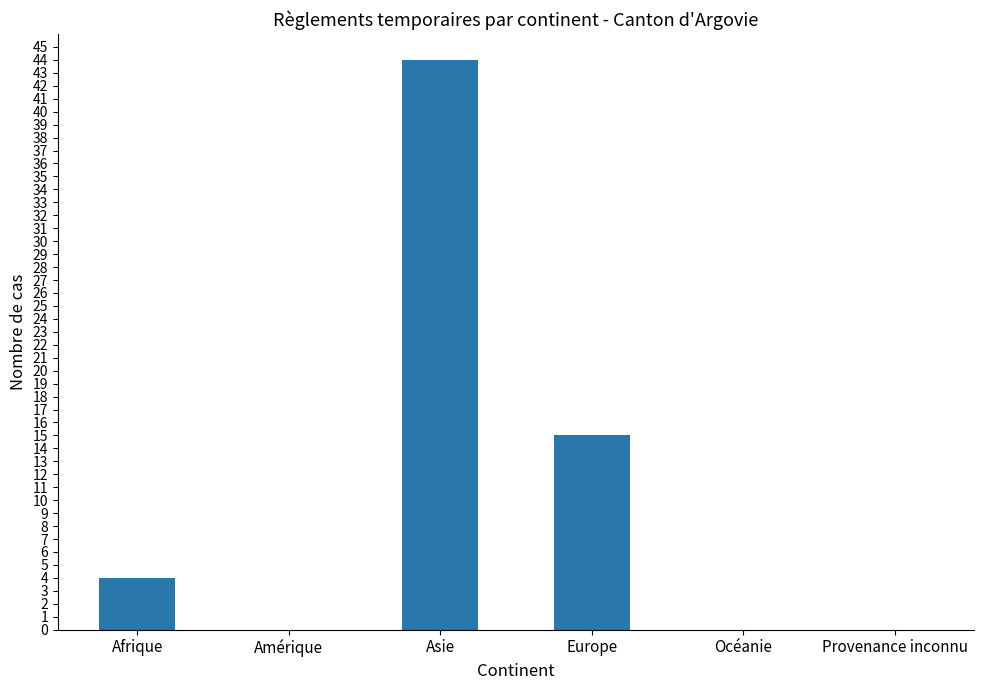

What is the sum of all values?

63